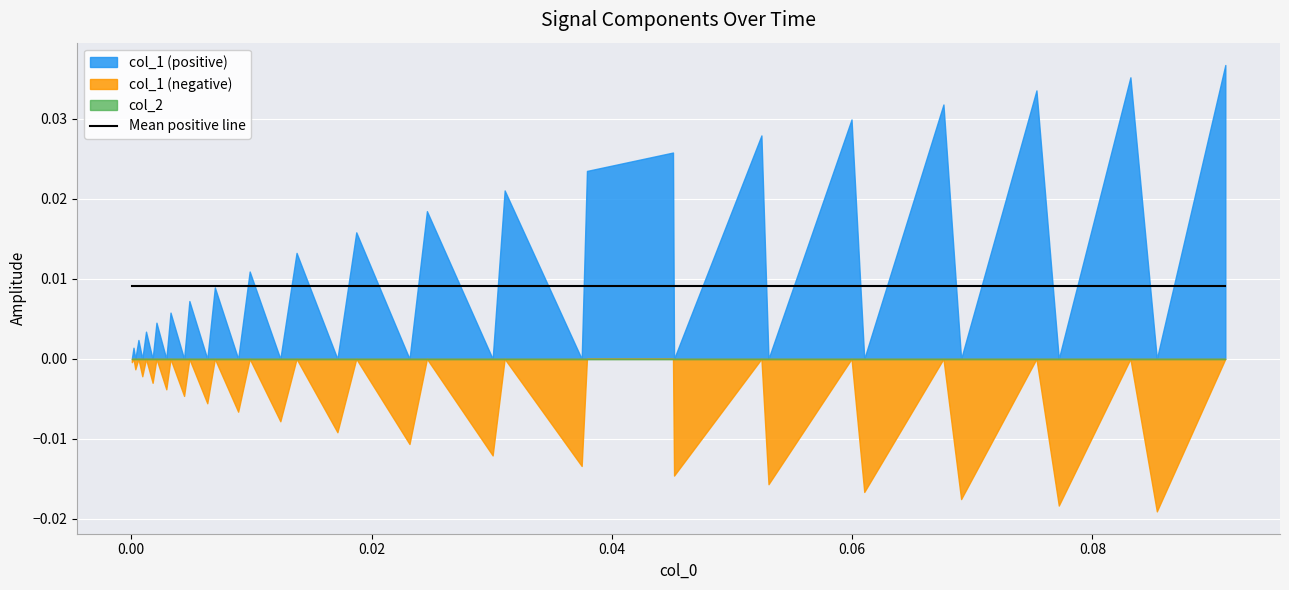

Reading right to left, transcribe all the data shown in this chart.

col_1: 38=0.0	37=-0.0	36=0.0	35=-0.0	34=0.0	33=-0.0	32=0.0	31=-0.0	30=0.0	29=-0.0	28=0.0	27=-0.0	26=0.0	25=0.0	24=-0.0	23=0.0	22=-0.0	21=0.0	20=-0.0	19=0.0	18=-0.0	17=0.0	16=-0.0	15=0.0	14=-0.0	13=0.0	12=-0.0	11=0.0	10=-0.0	9=0.0	8=-0.0	7=0.0	6=-0.0	5=0.0	4=-0.0	3=0.0	2=-0.0	1=0.0	0=-0.0
col_2: 38=0.0	37=0.0	36=0.0	35=0.0	34=0.0	33=0.0	32=0.0	31=0.0	30=0.0	29=0.0	28=0.0	27=0.0	26=0.0	25=0.0	24=0.0	23=0.0	22=0.0	21=0.0	20=0.0	19=0.0	18=0.0	17=0.0	16=0.0	15=0.0	14=0.0	13=0.0	12=0.0	11=0.0	10=0.0	9=0.0	8=0.0	7=0.0	6=0.0	5=0.0	4=0.0	3=0.0	2=0.0	1=0.0	0=0.0